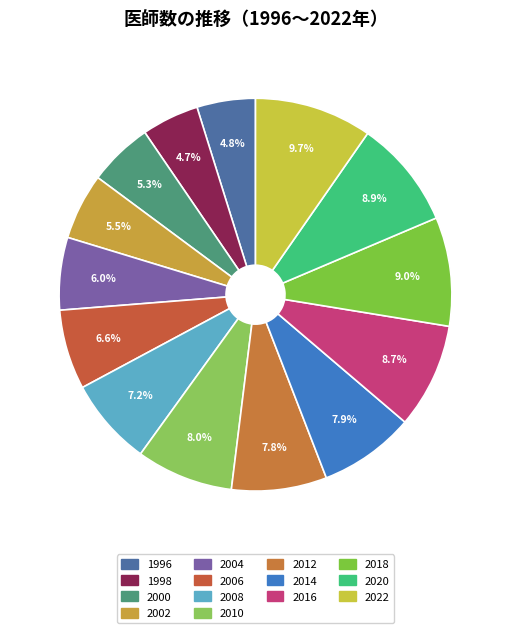

Which category has the biggest portion of the pie?

2022